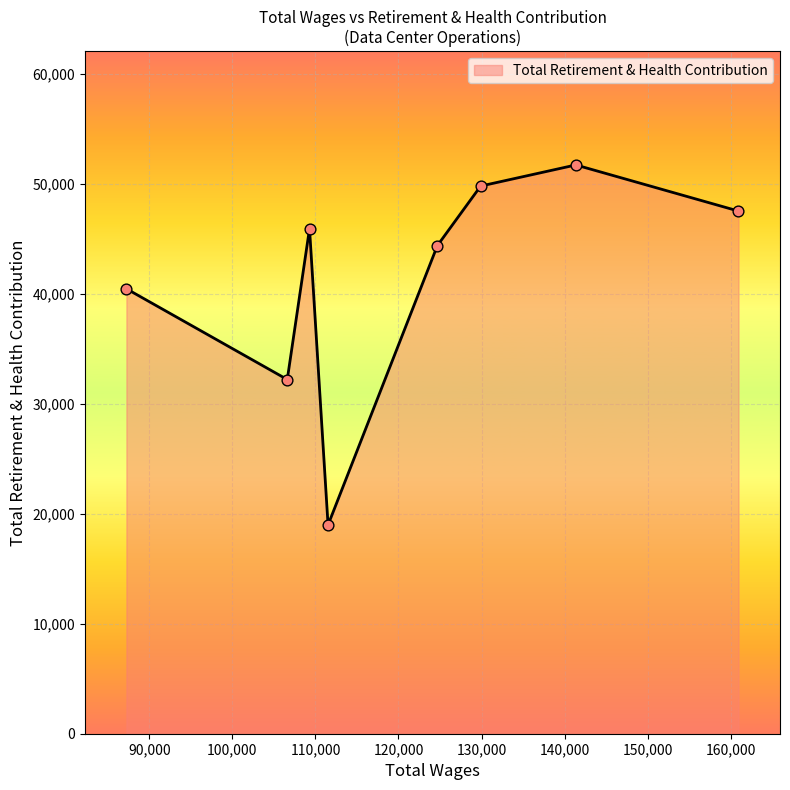

True or false: there are more than 1 points higher than both neighbors.

True